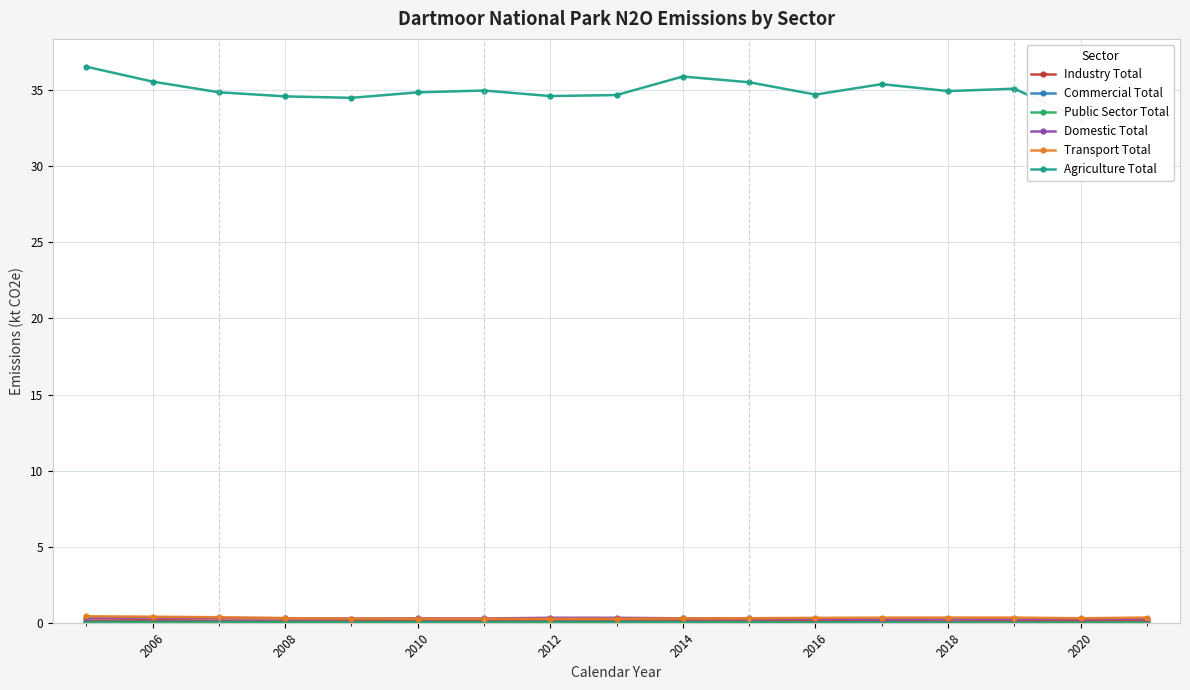

Does the chart display data point markers on the line(s)?

Yes